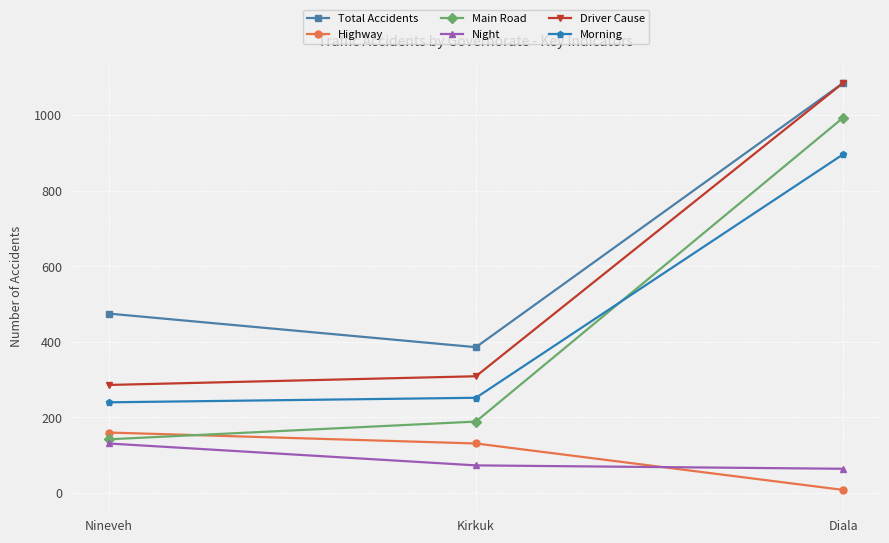

At which category is the sum across all series the highest?

Diala